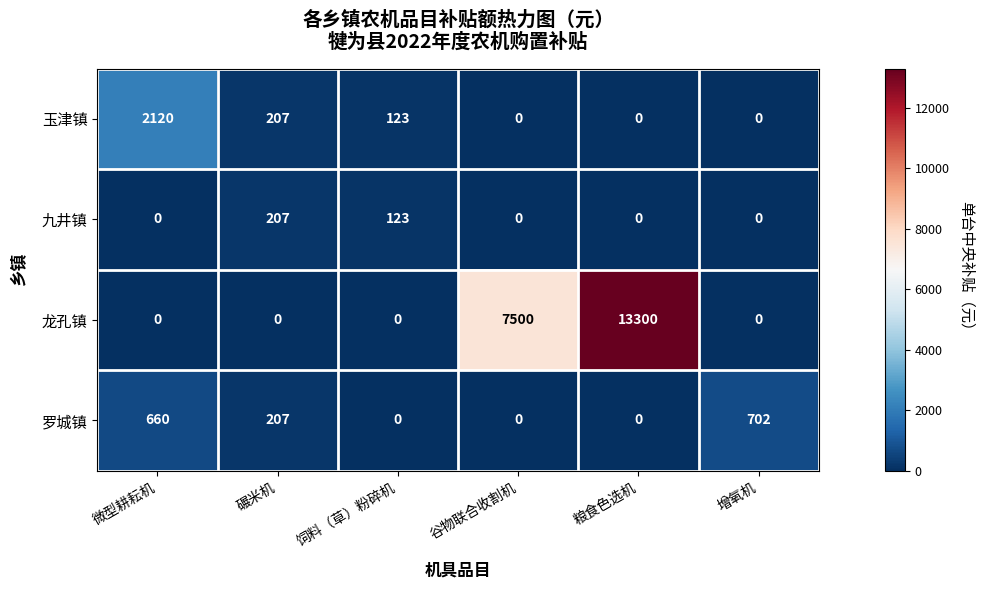

What is the total value across all series at 谷物联合收割机?

7500